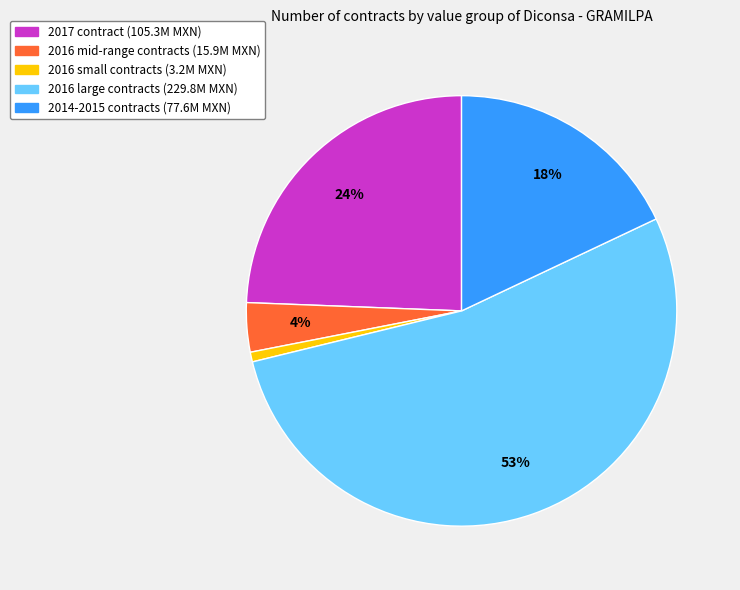

To the nearest percent, what is the average slice percentage?

20%